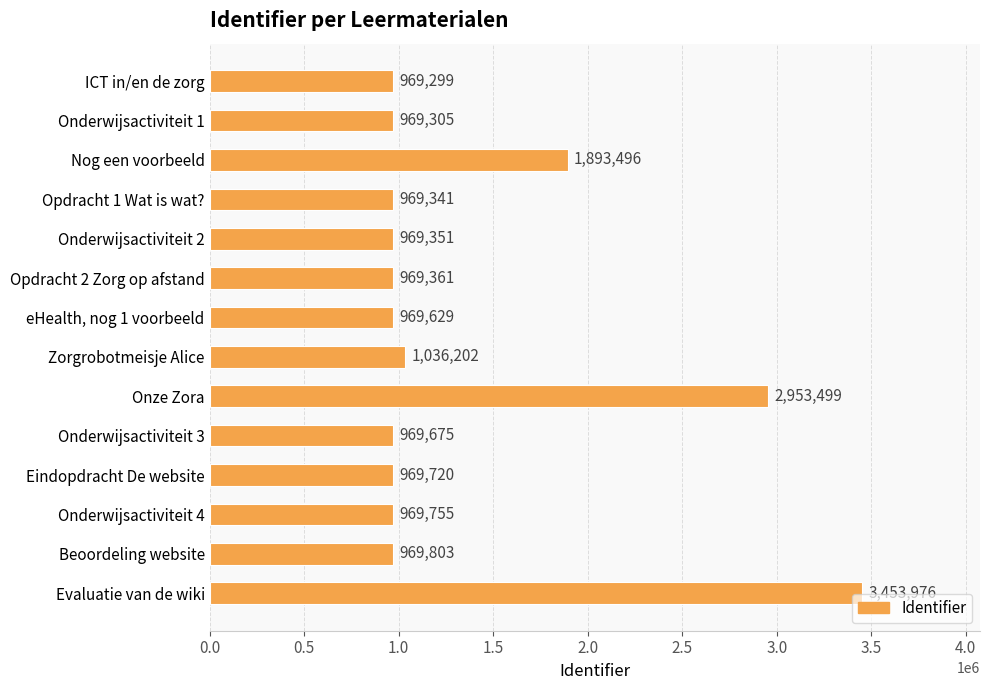

How many bars are there in total?

14